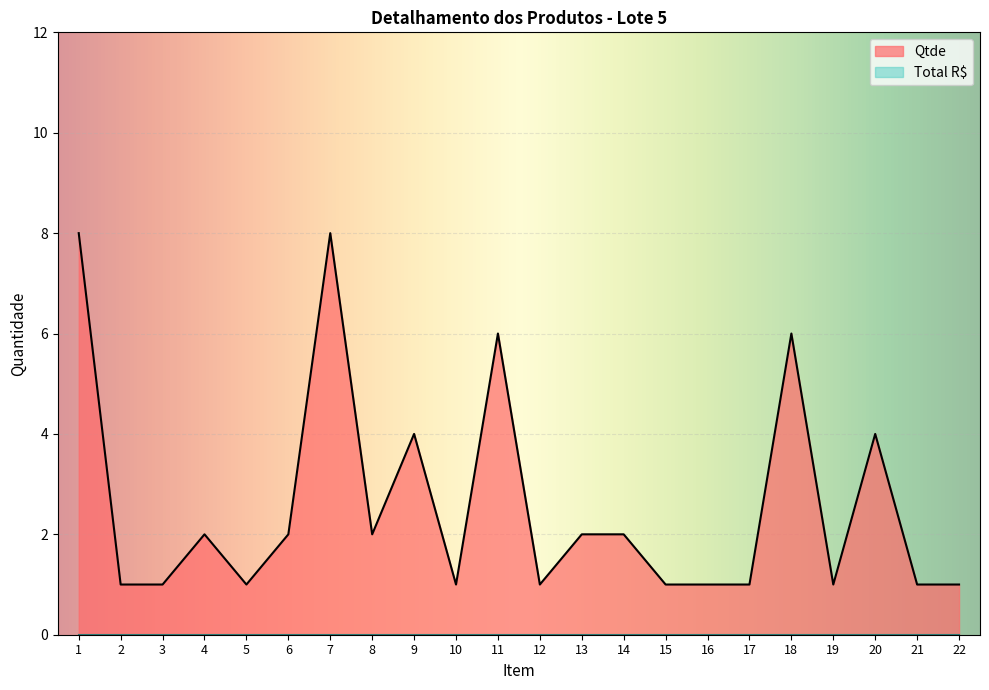

At which label does the data first exceed 2?

1